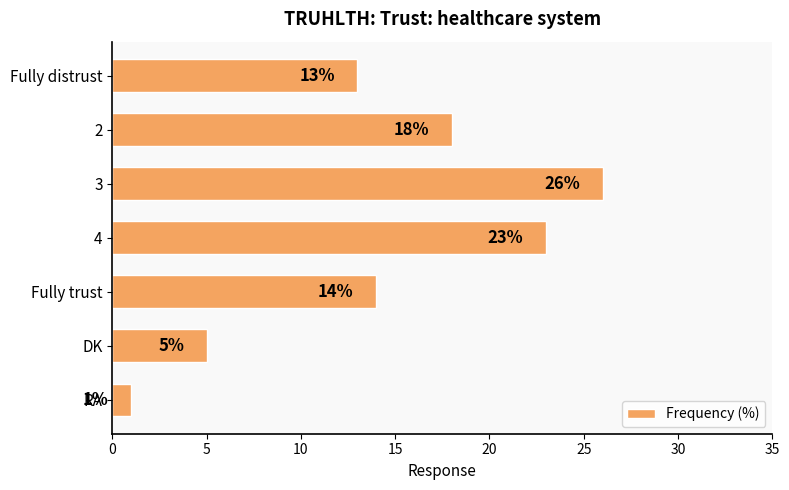

Reading top to bottom, transcribe all the data shown in this chart.

Fully distrust=13	2=18	3=26	4=23	Fully trust=14	DK=5	RA=1